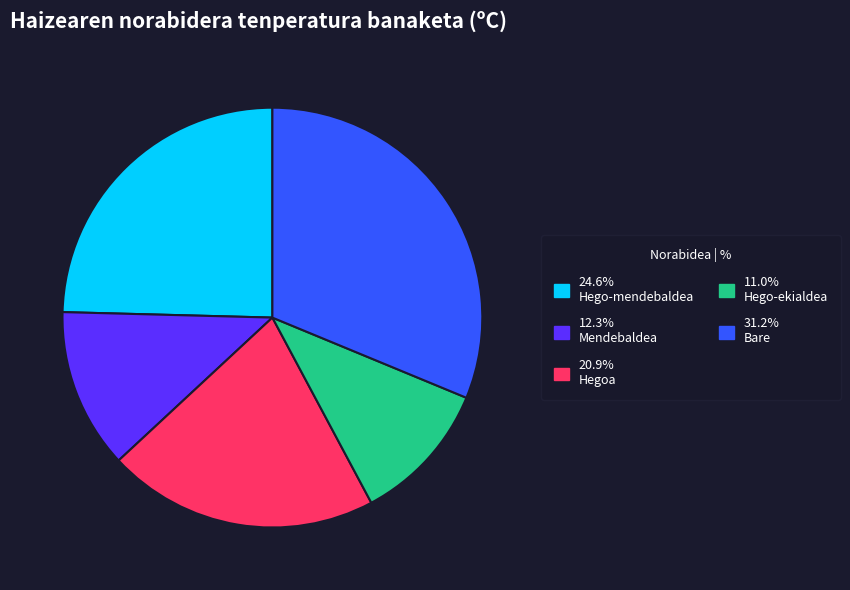

How many slices are in this pie chart?

5